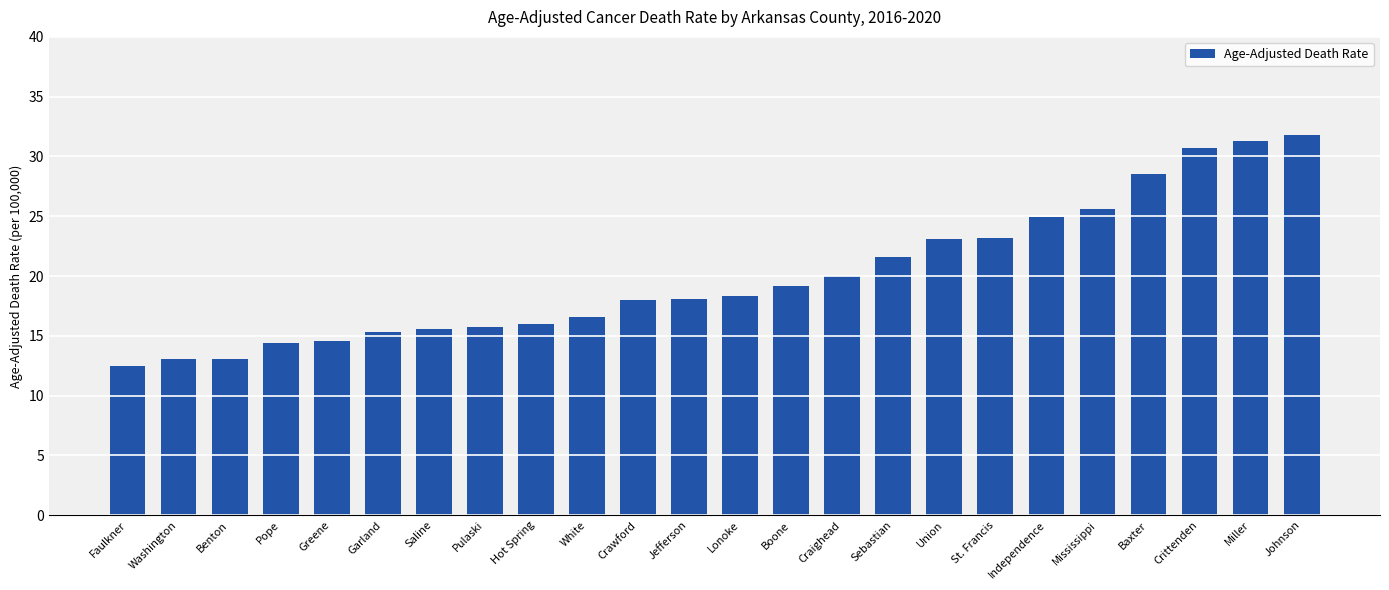

Is it true that the value at Independence is 24.9?

True